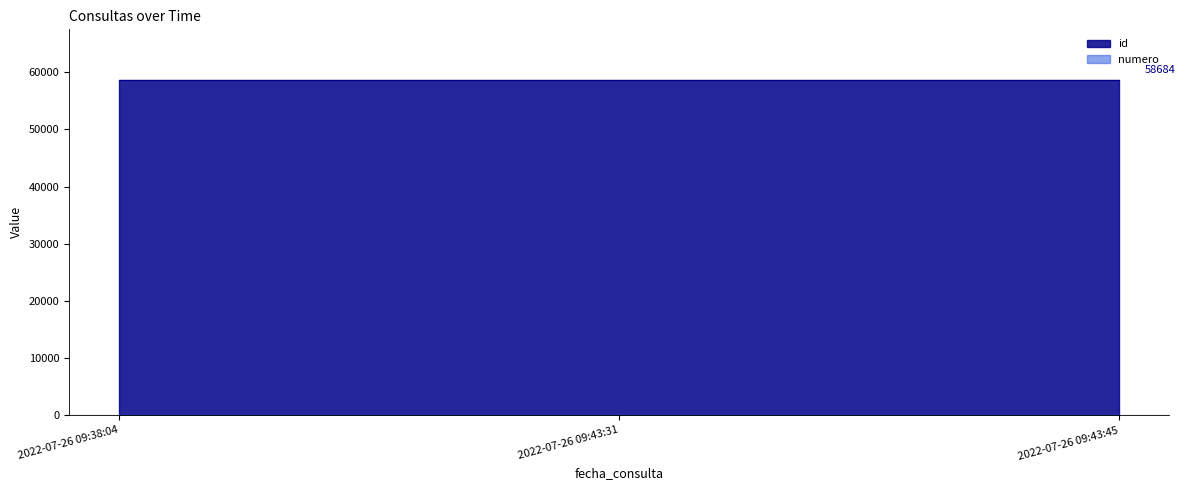

Count the number of data series in this chart.

2